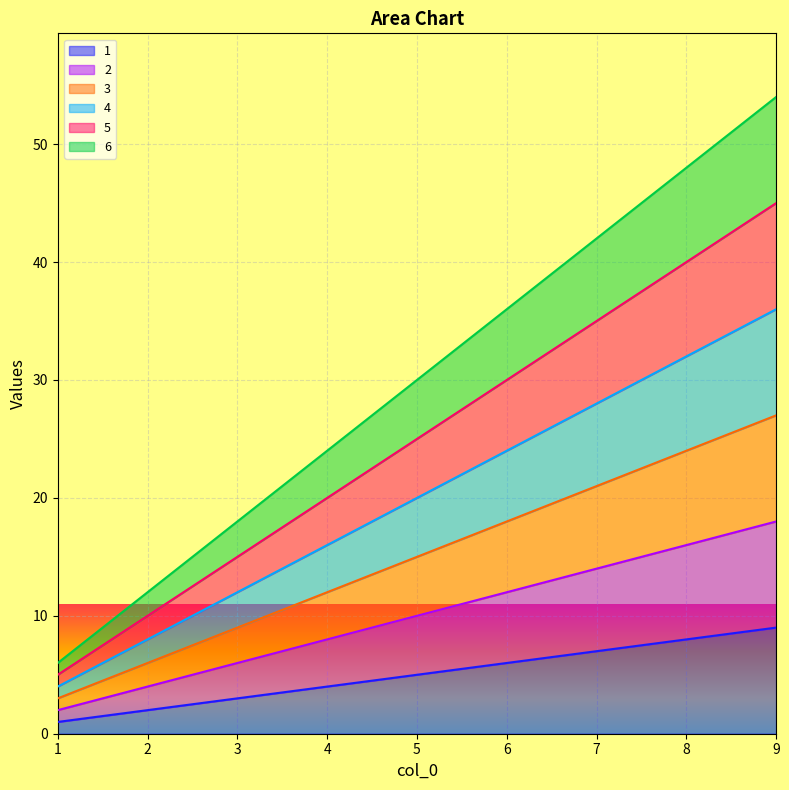

Which category has the highest value in the 5 series?

9